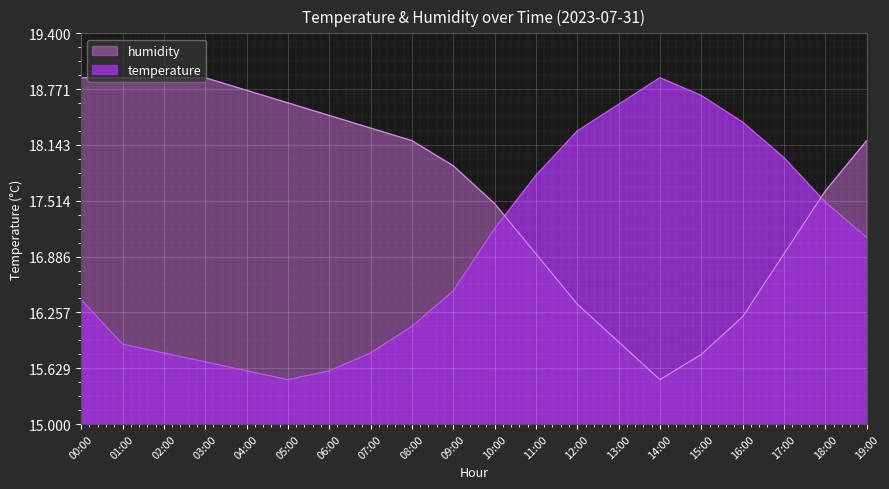

Reading right to left, extract all data points from this chart.

temperature: 17.1	17.5	18.0	18.4	18.7	18.9	18.6	18.3	17.8	17.2	16.5	16.1	15.8	15.6	15.5	15.6	15.7	15.8	15.9	16.4
humidity: 18.2	17.6	16.9	16.2	15.8	15.5	15.9	16.3	16.9	17.5	17.9	18.2	18.3	18.5	18.6	18.8	18.9	18.9	18.9	18.9